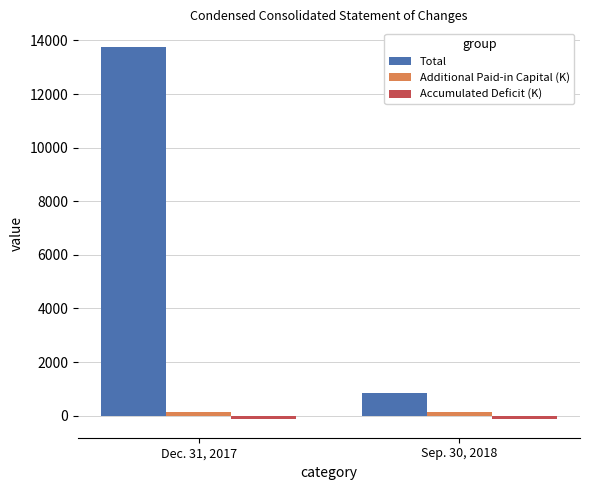

At which category is the sum across all series the highest?

Dec. 31, 2017